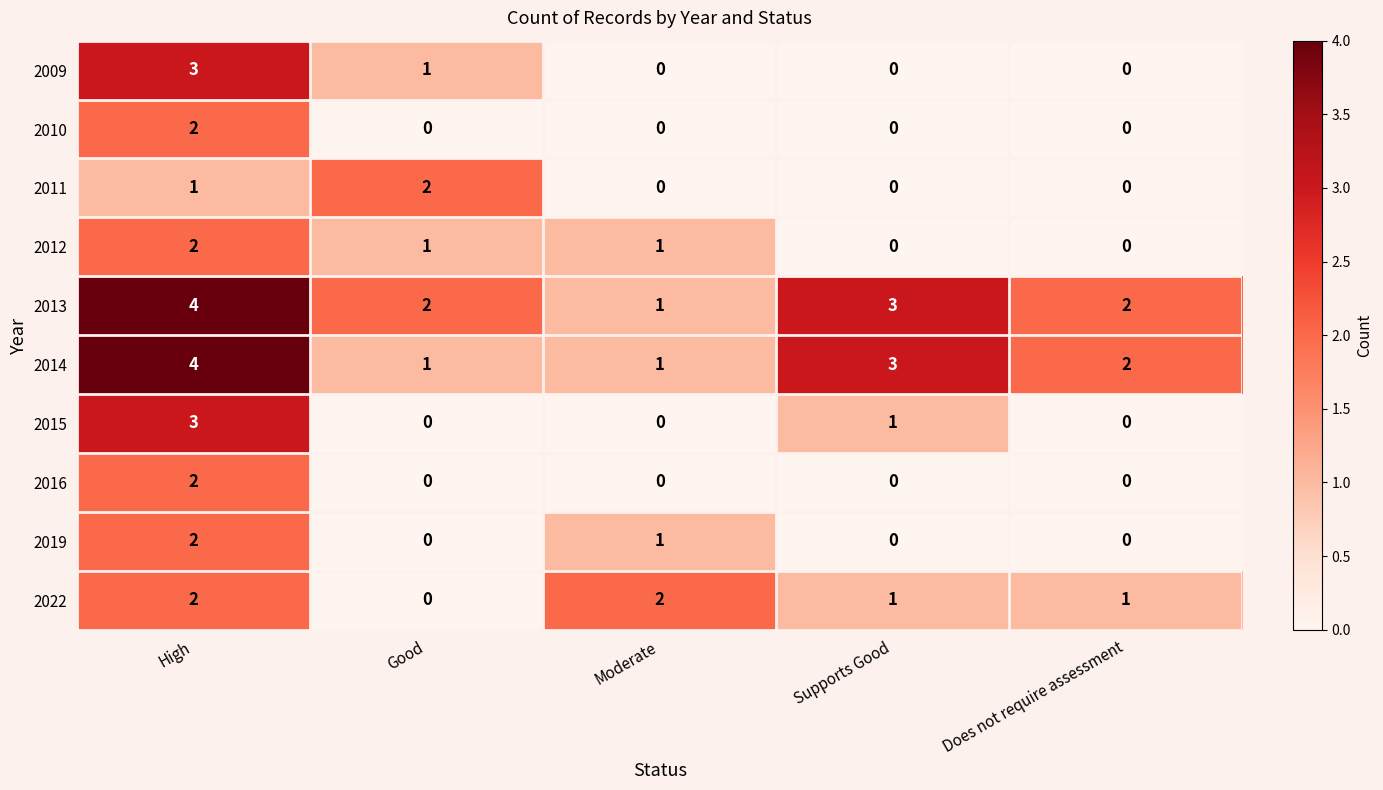

Is it true that 2019 equals 0 at Does not require assessment?

True